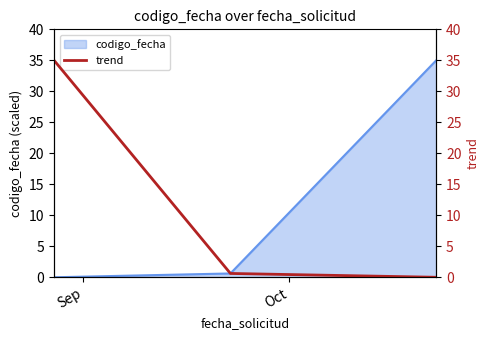

What position from the left is Sep?

1